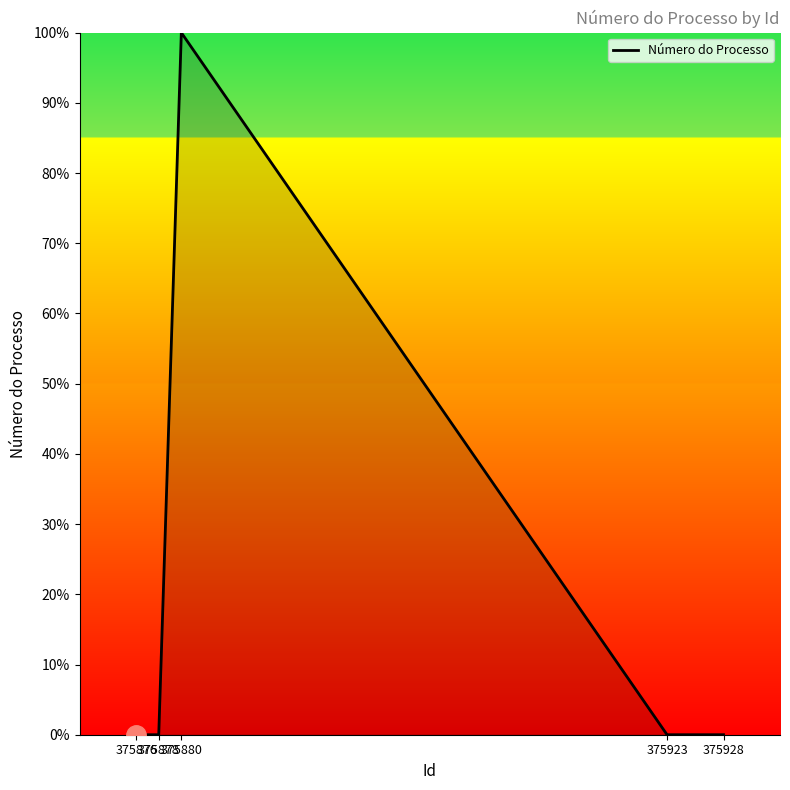

True or false: there are more than 0 points higher than both neighbors.

True